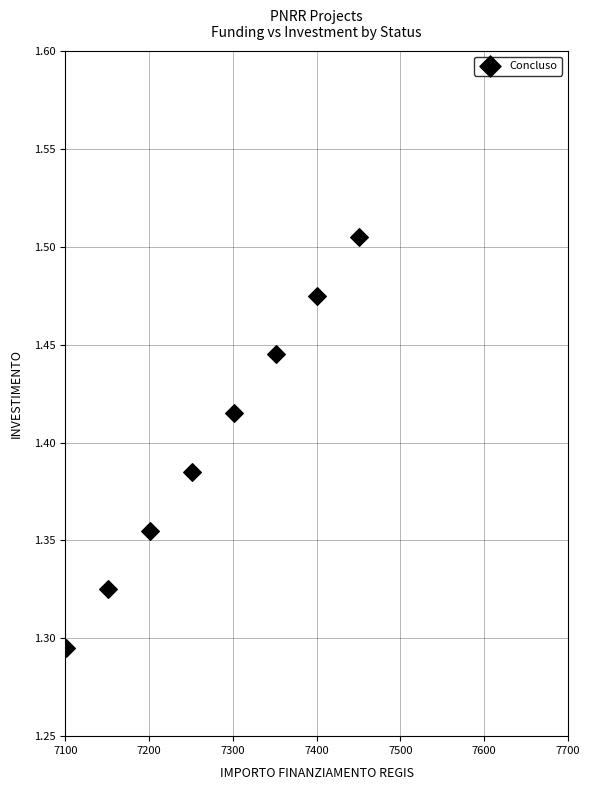

What is the average X value?

7276.0